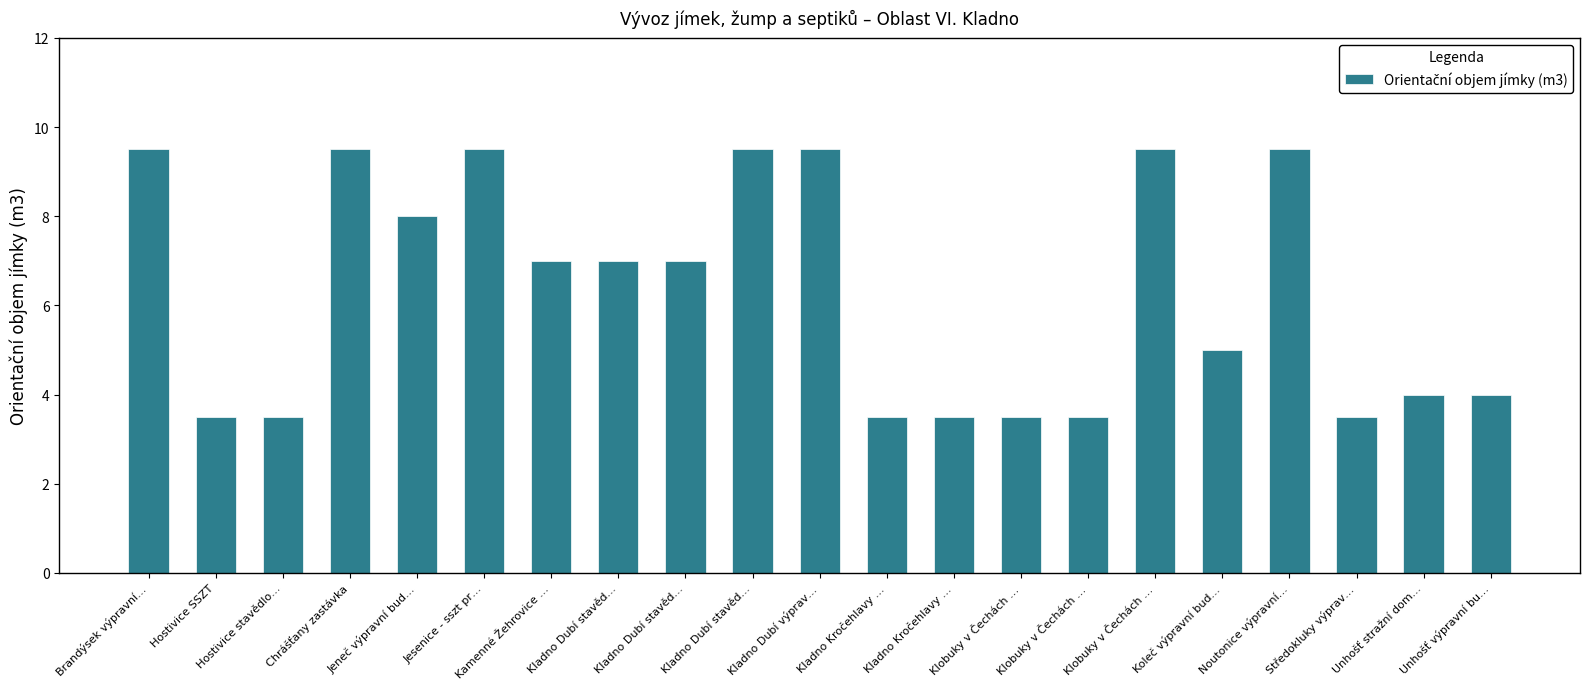

How many bars are there in total?

21